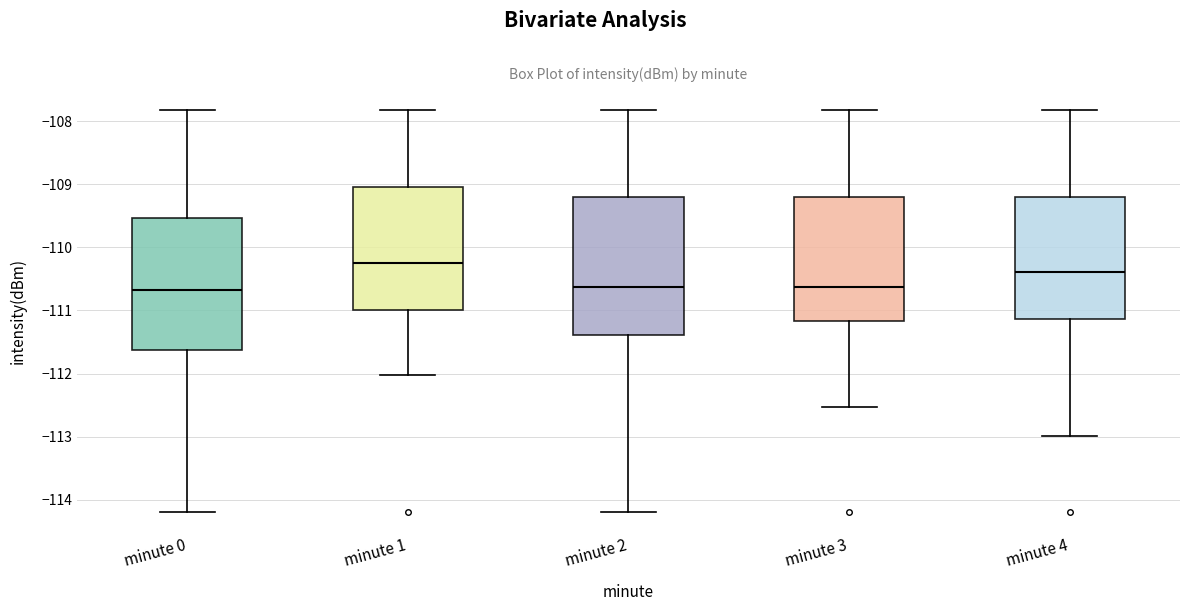

Reading left to right, transcribe this box plot: for each box, give where its median line is, the range the box spans, and where its two whiskers end, as read against the y-axis. The values are not printed on the chart, so give them approximately, as read against the axis.

minute 0: median -110.7, box -111.6 to -109.5, whiskers -114.2 to -107.8
minute 1: median -110.2, box -111.0 to -109.0, whiskers -112.0 to -107.8
minute 2: median -110.6, box -111.4 to -109.2, whiskers -114.2 to -107.8
minute 3: median -110.6, box -111.2 to -109.2, whiskers -112.5 to -107.8
minute 4: median -110.4, box -111.1 to -109.2, whiskers -113.0 to -107.8